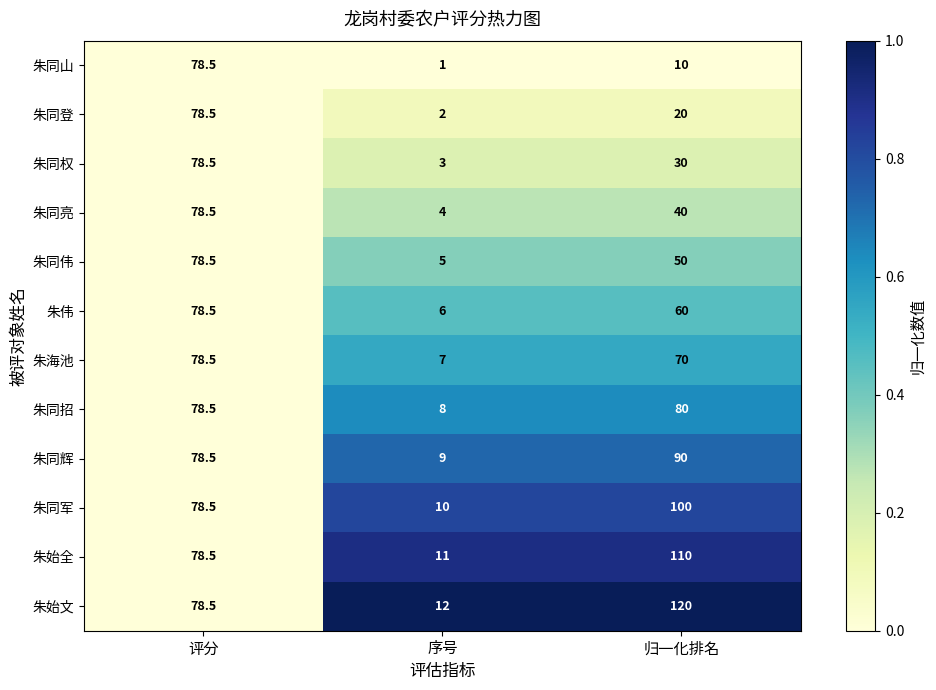

What is the spread (max minus min) of values at 归一化排名?

110.0